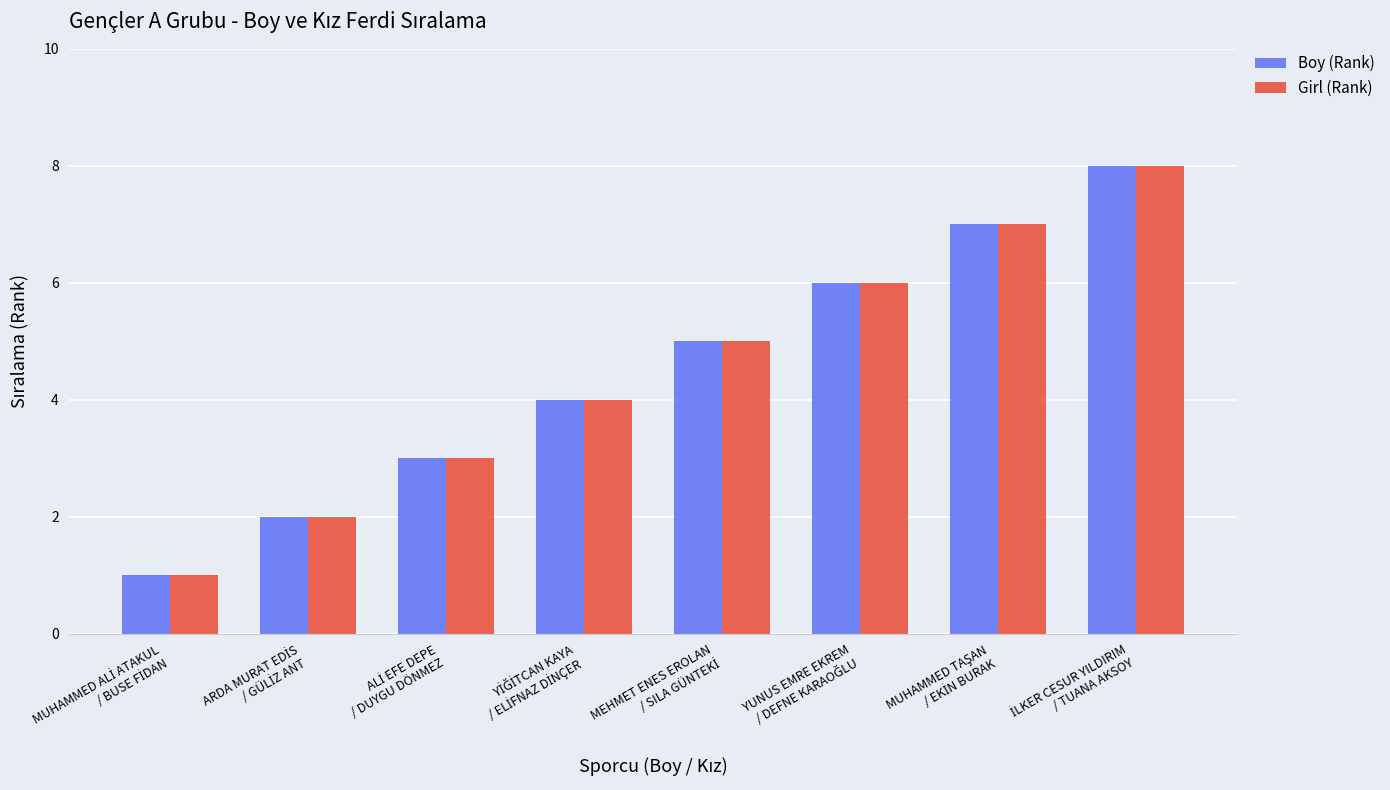

Reading left to right, what are all the values shown in this chart?

Boy (Rank): 1	2	3	4	5	6	7	8
Girl (Rank): 1	2	3	4	5	6	7	8